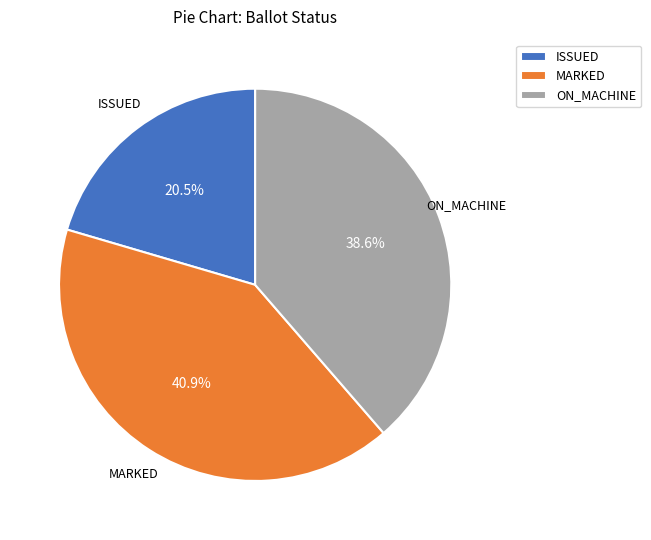

To the nearest percent, what is the difference between the largest and smallest slice percentages?

20%